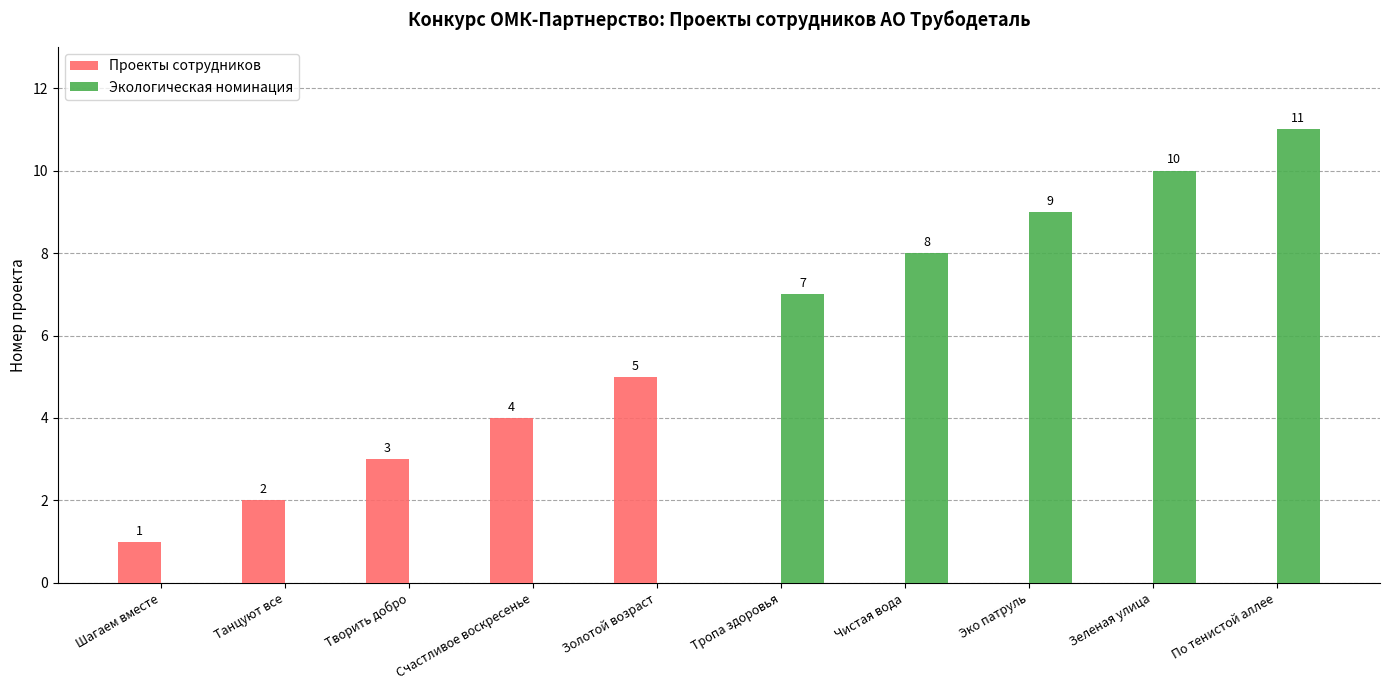

What is the total value across all series at Зеленая улица?

10